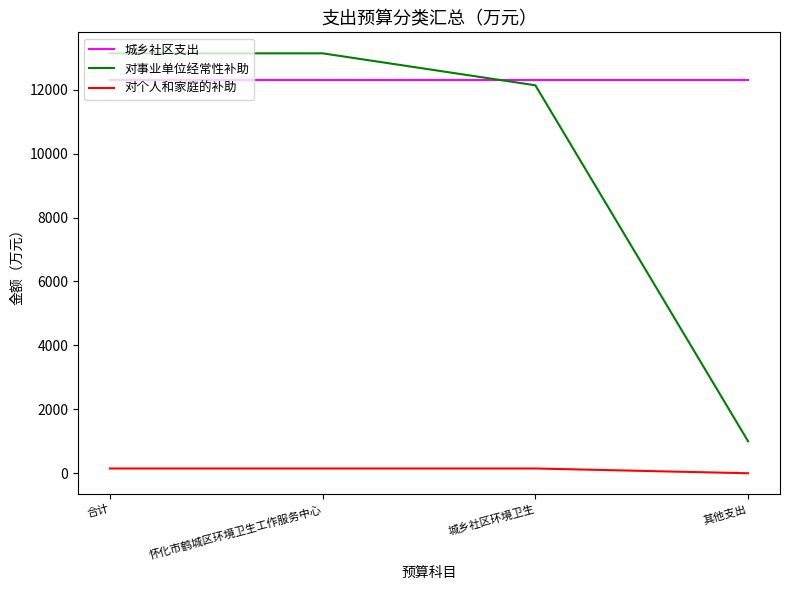

Count the number of data series in this chart.

3